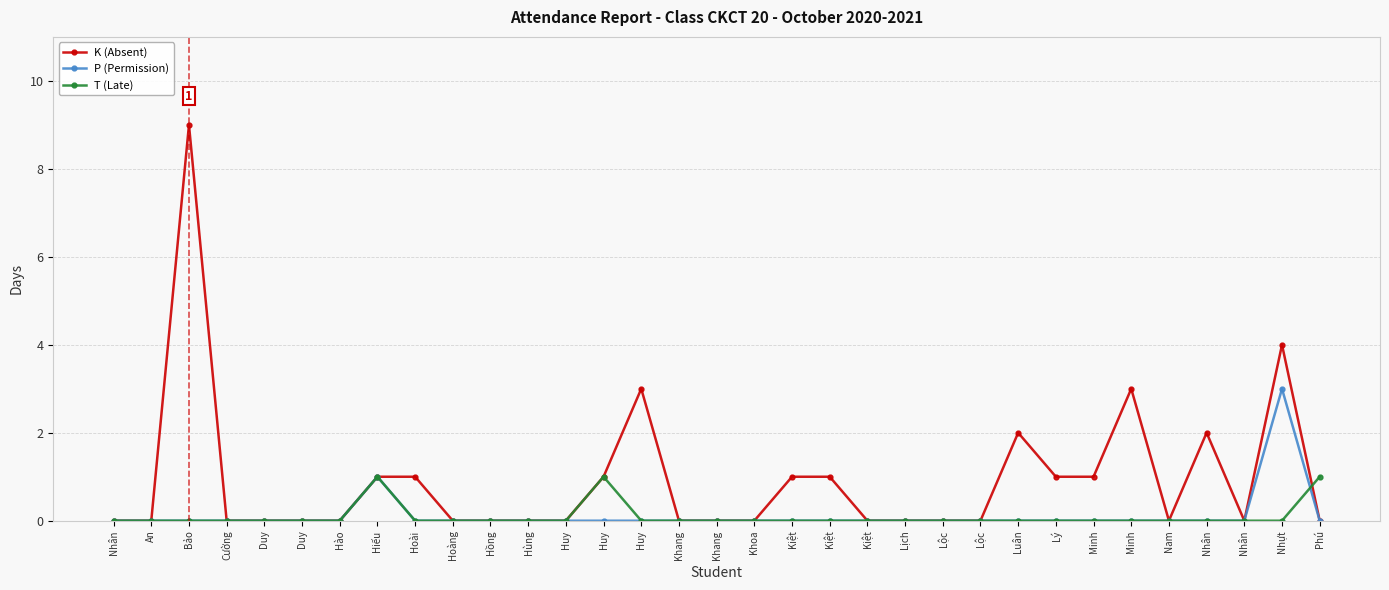

Is this an area chart (filled region under the line)?

No